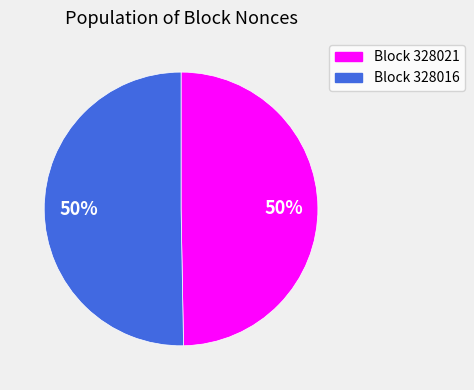

To the nearest percent, what is the average slice percentage?

50%